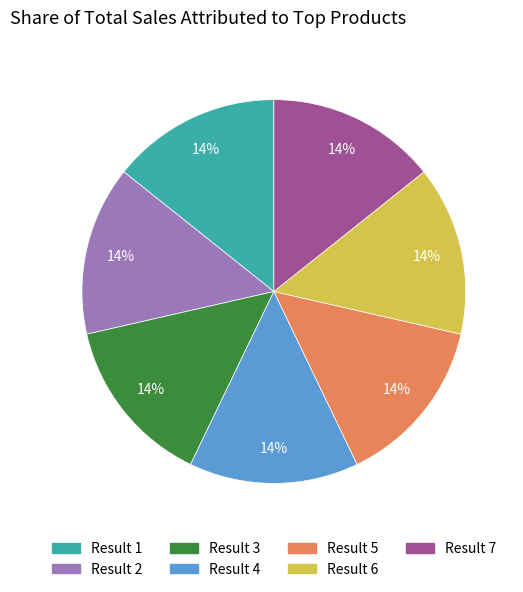

Is there a majority slice in this chart?

No